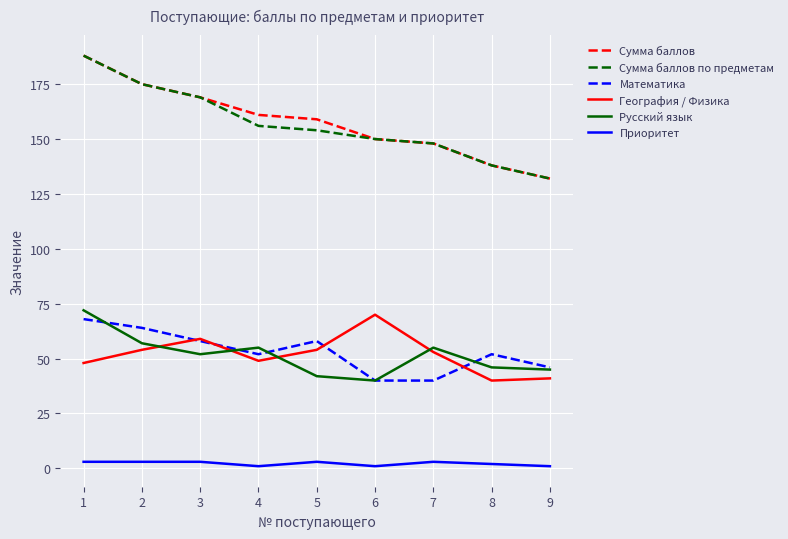

At which category does Русский язык reach its first local peak?

4